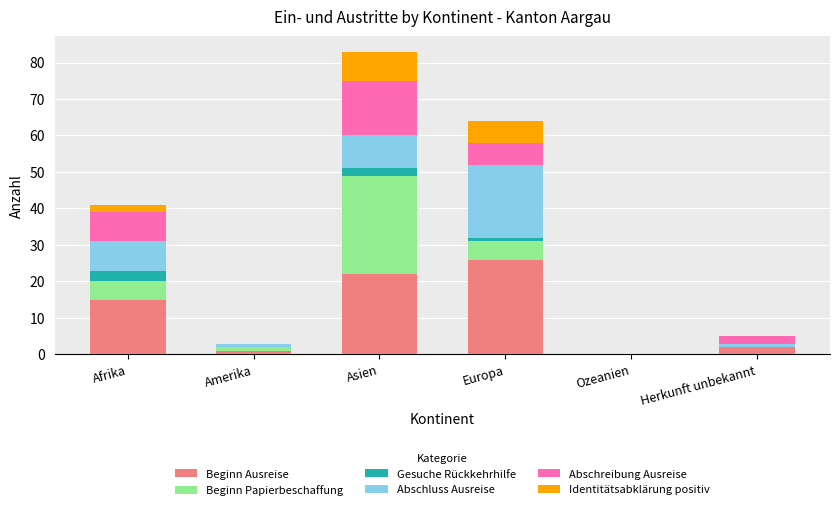

At which category is the sum across all series the highest?

Asien